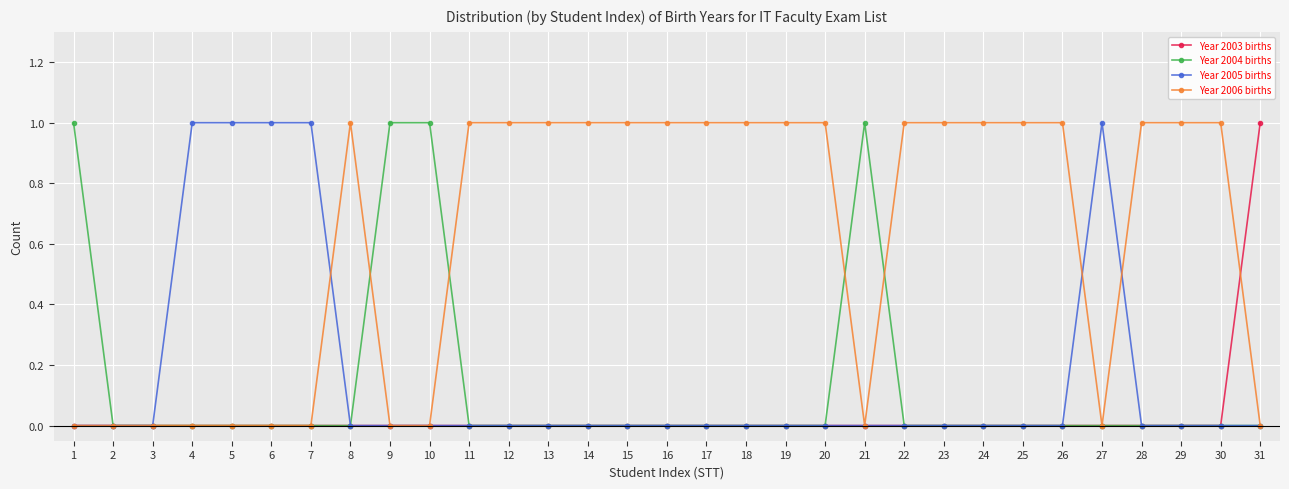

True or false: Year 2005 births has more than 0 points higher than both neighbors.

True